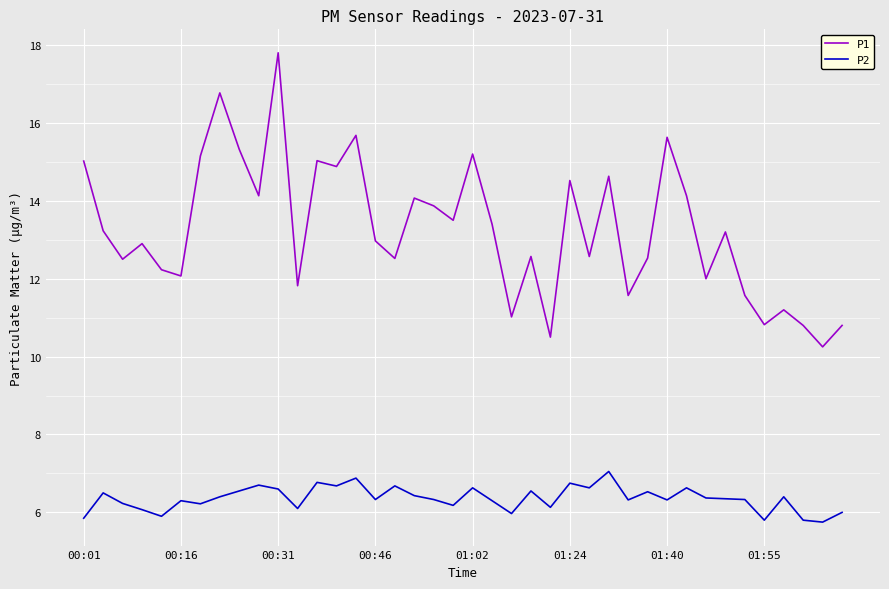

Rank the series by their maximum value, from lowest to highest.

P2, P1